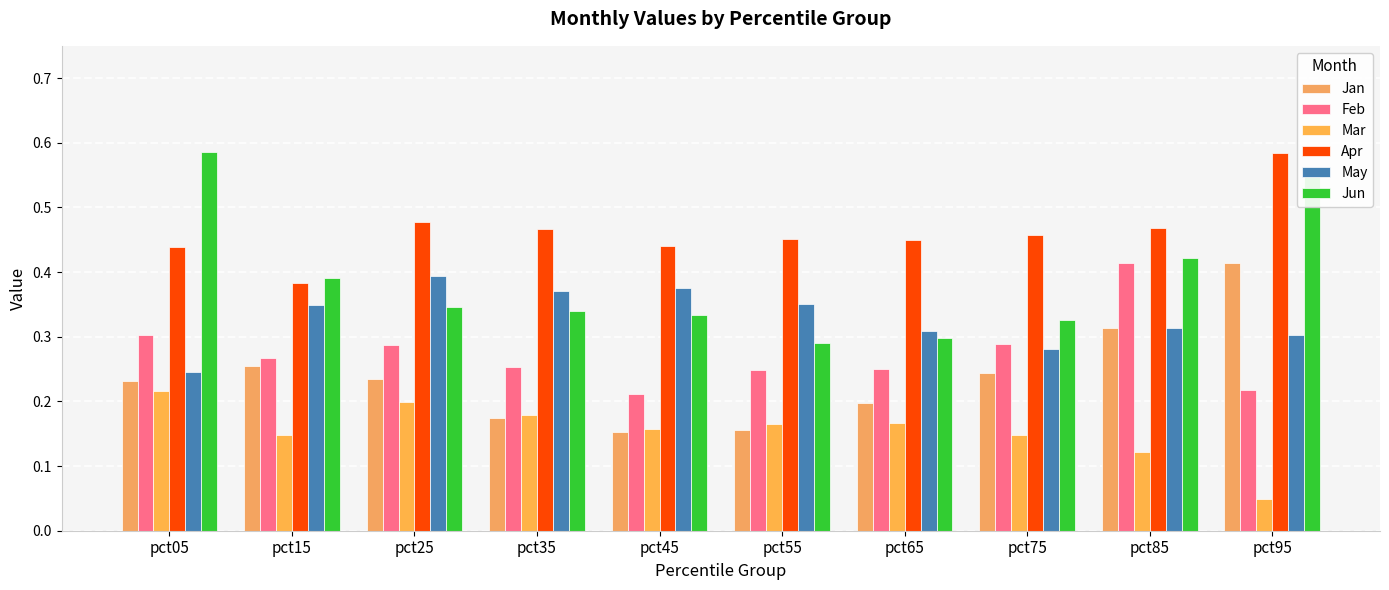

What is the sum of all Jan values?

2.4